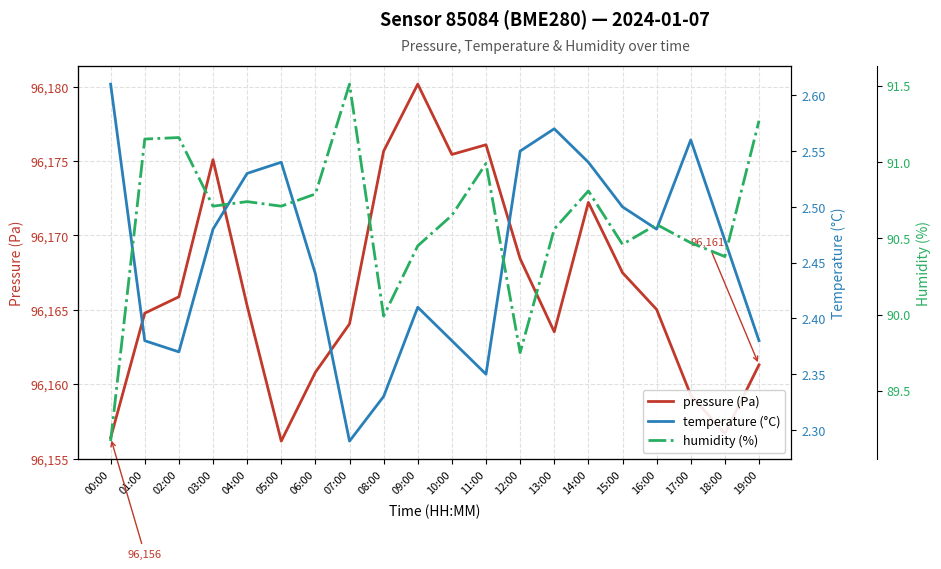

The value of humidity (%) at 07:00 is 156.9. True or false?

False